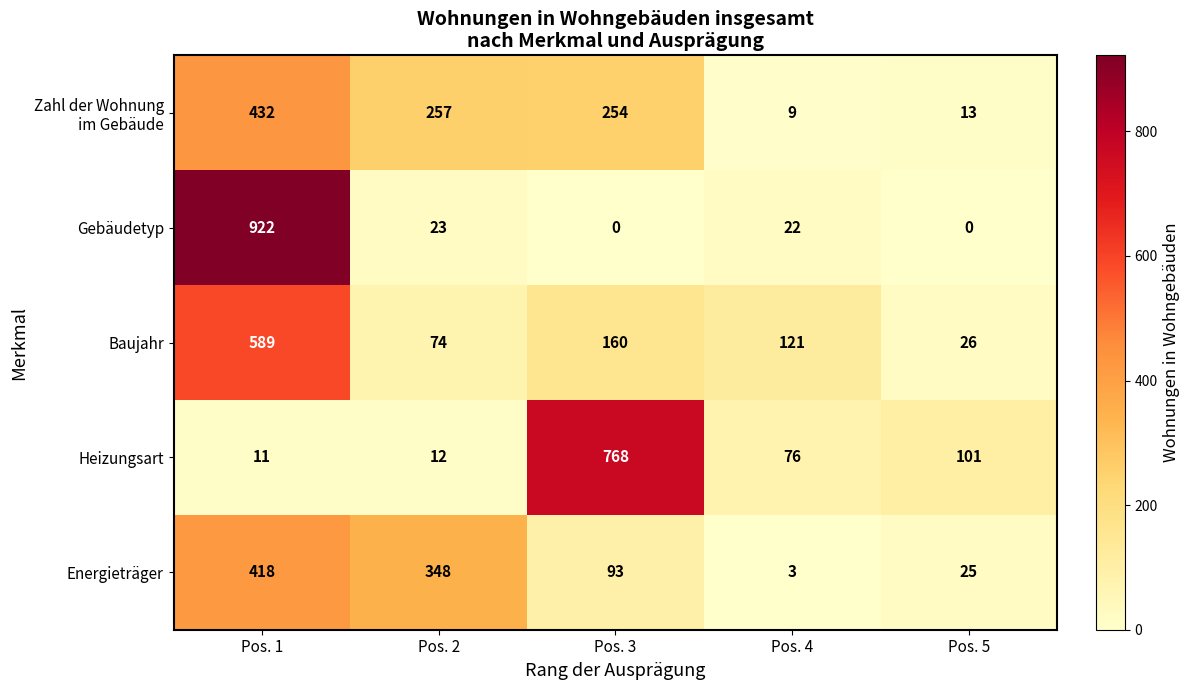

Which category has the highest value across all series?

Pos. 1